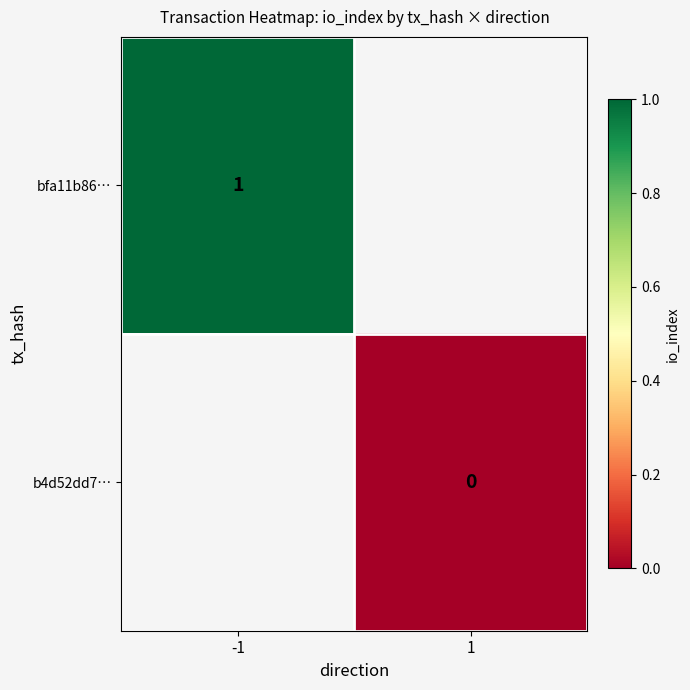

How many series are shown in this chart?

2